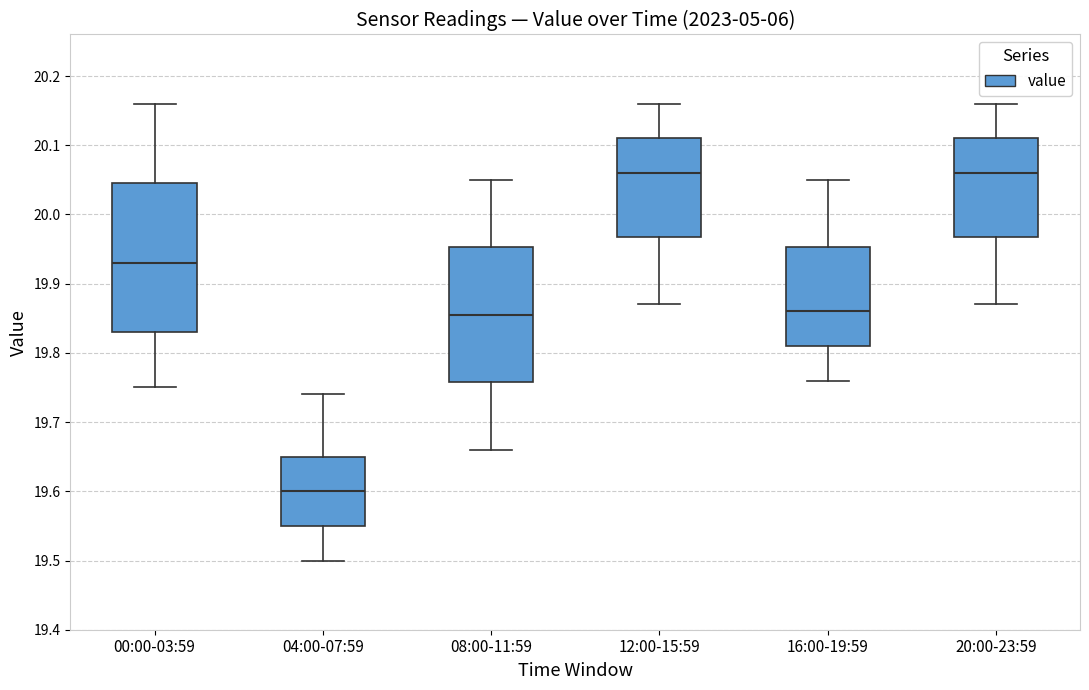

Comparing the boxes themselves (not the whiskers), which one is the tallest?

00:00-03:59